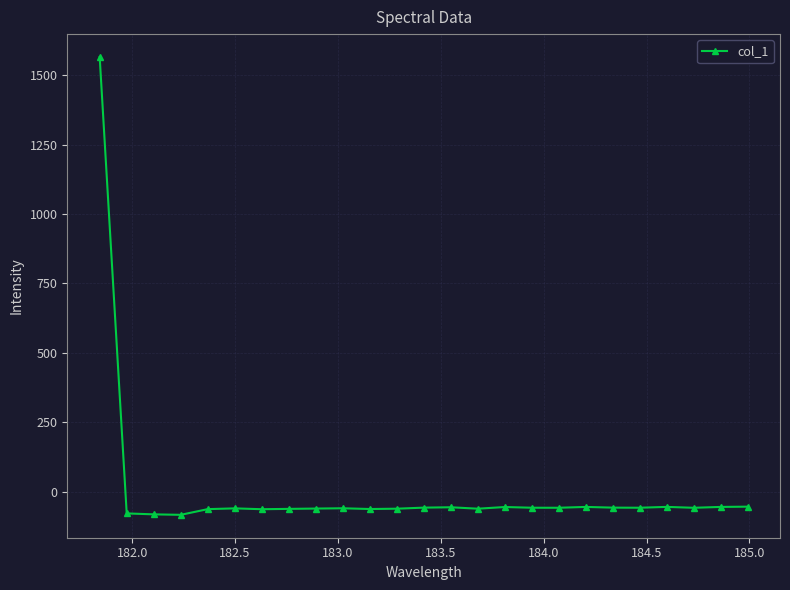

What is the minimum value shown in the chart?

-83.9